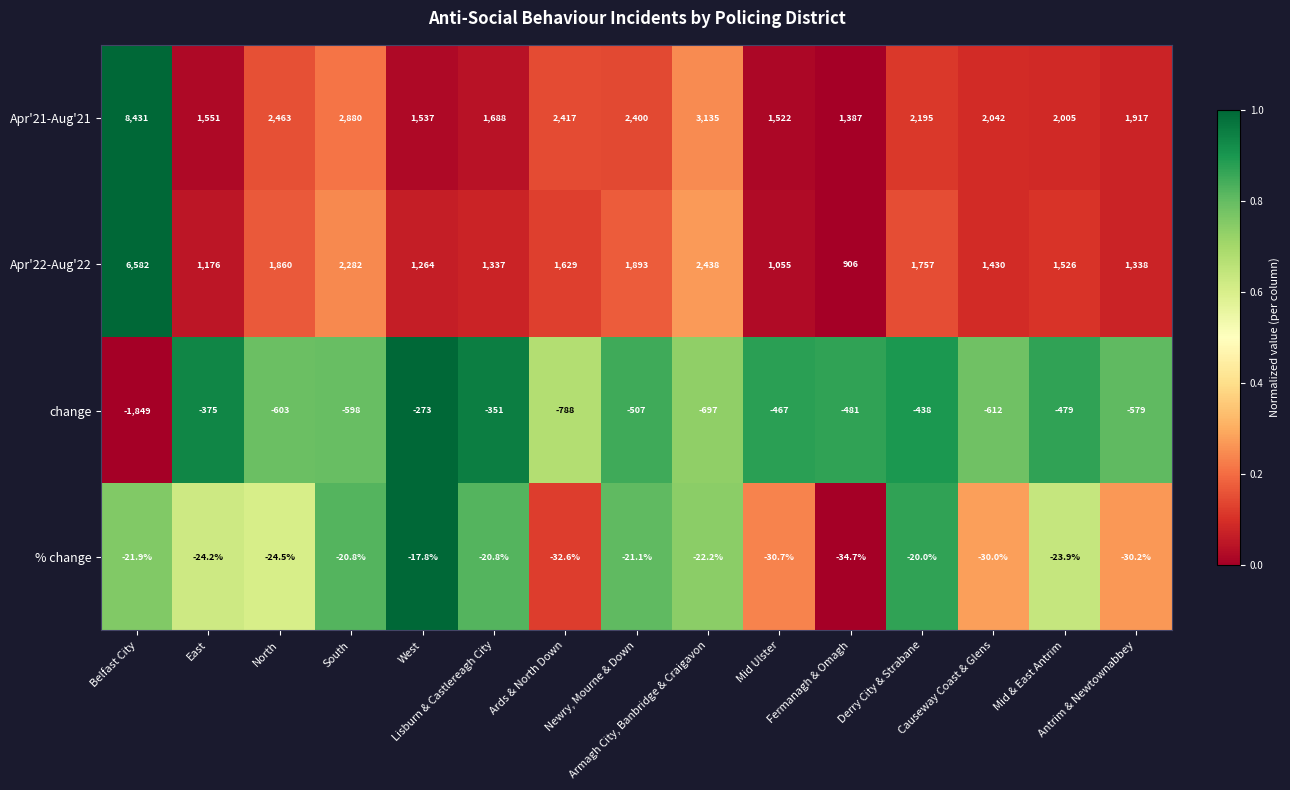

What is the minimum value for Apr'21-Aug'21?

1387.0